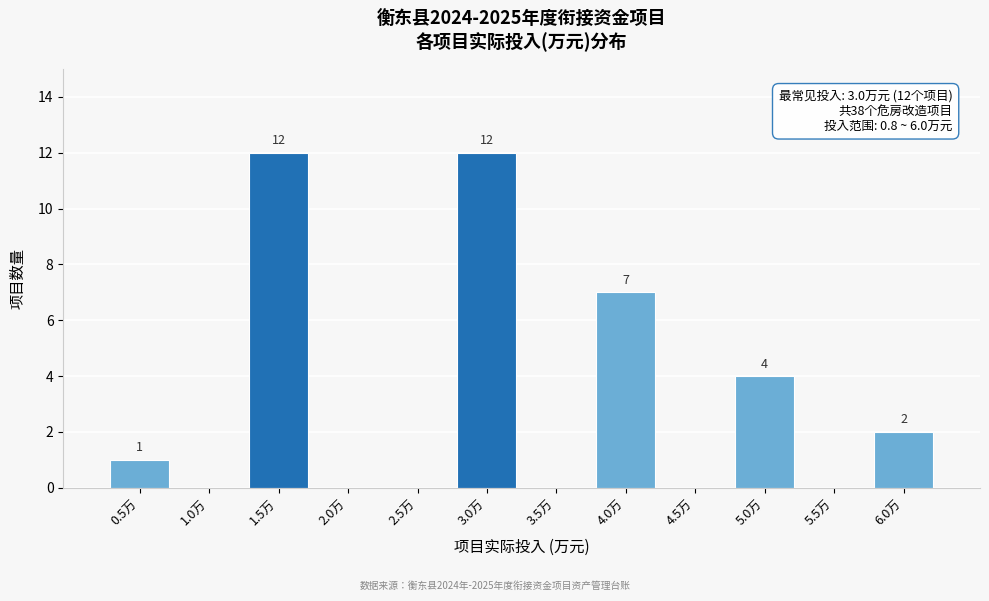

Reading left to right, extract all data points from this chart.

0.5万=1	1.0万=0	1.5万=12	2.0万=0	2.5万=0	3.0万=12	3.5万=0	4.0万=7	4.5万=0	5.0万=4	5.5万=0	6.0万=2